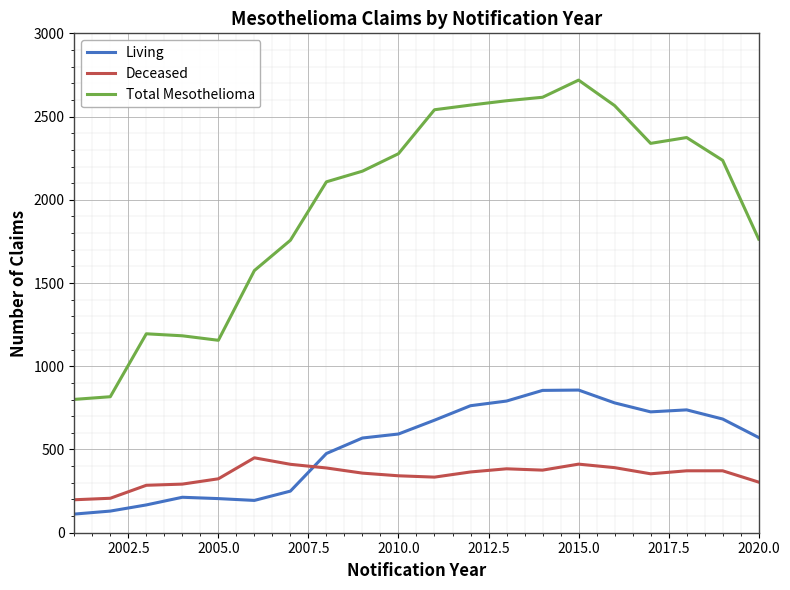

What are all the series names shown in the legend?

Living, Deceased, Total Mesothelioma